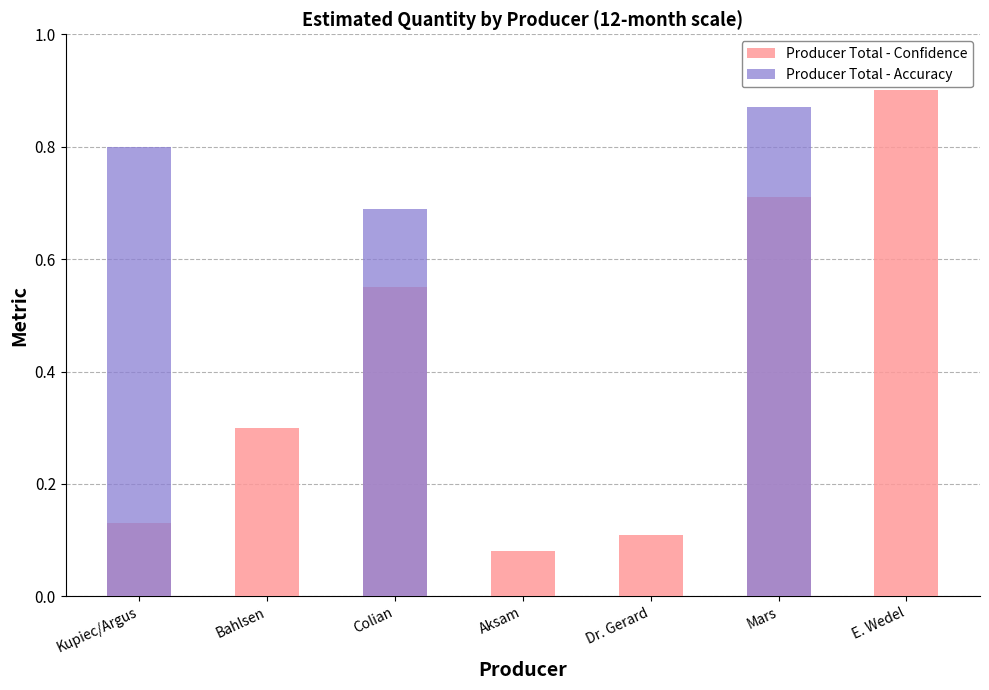

What are all the series names shown in the legend?

Producer Total - Confidence, Producer Total - Accuracy